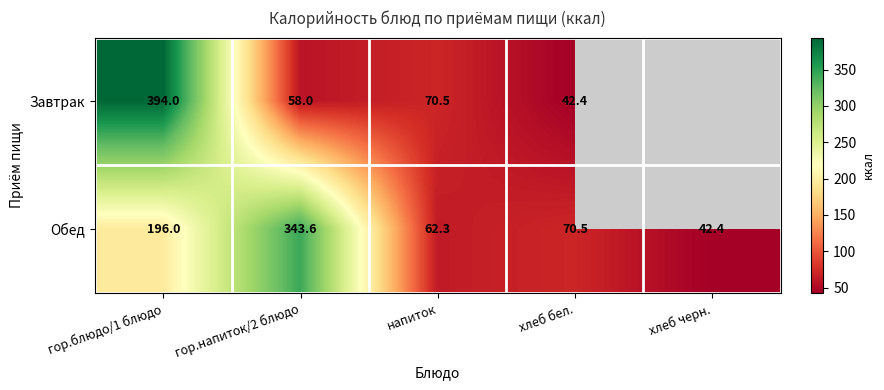

The value of Завтрак at гор.напиток/2 блюдо is 89.6. True or false?

False